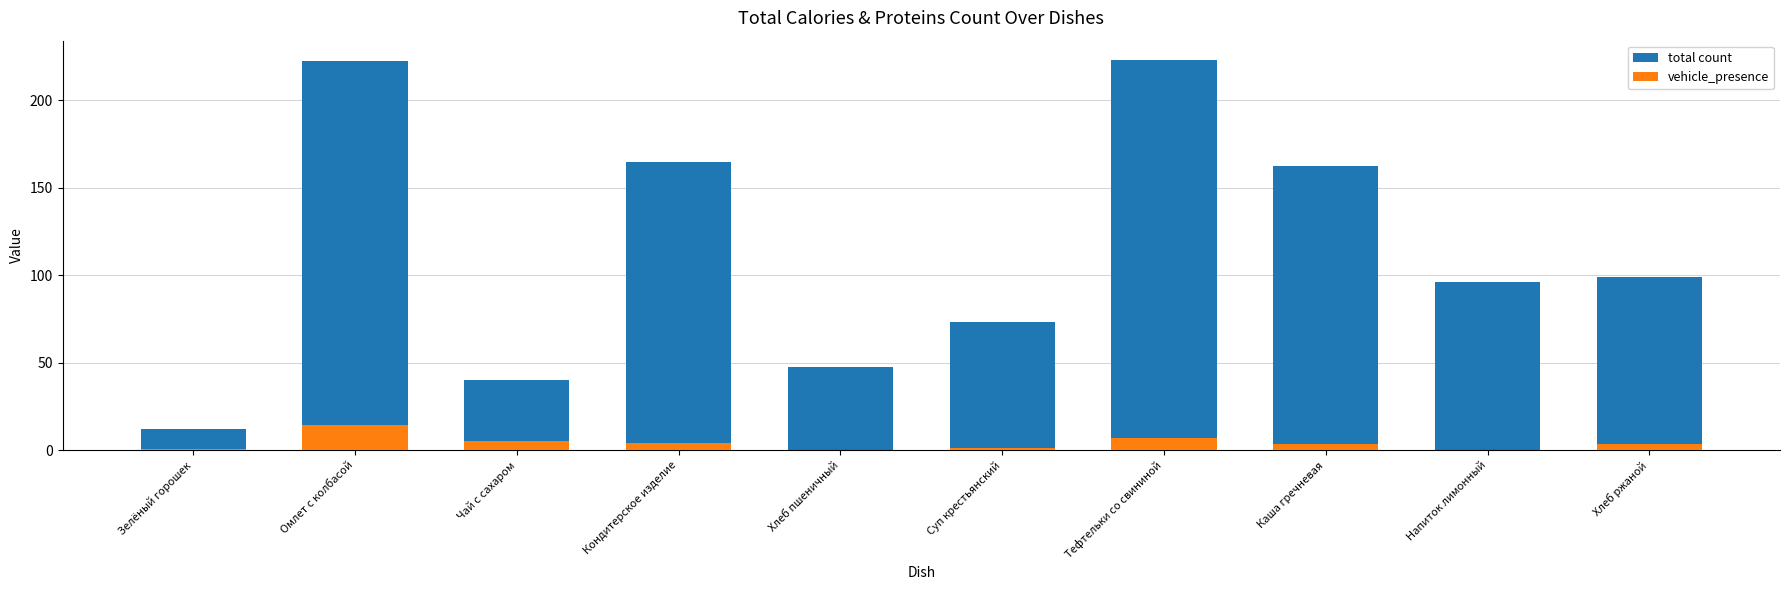

At which category is the sum across all series the highest?

Омлет с колбасой